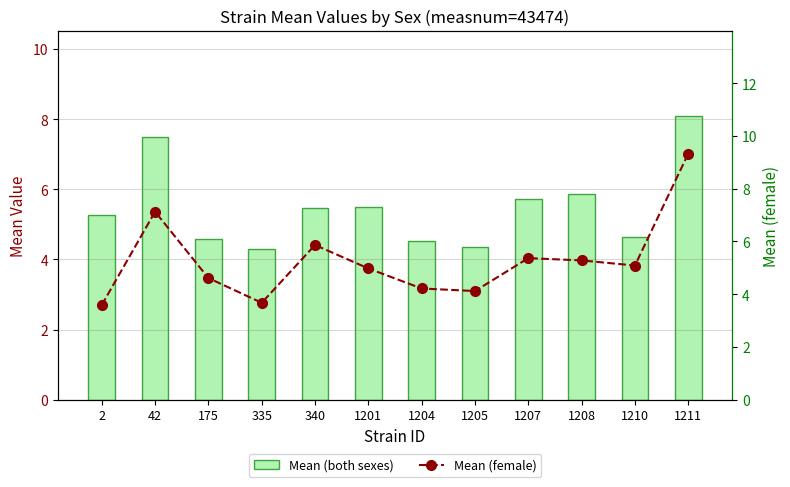

Are the bars grouped side by side (vs. stacked)?

Yes